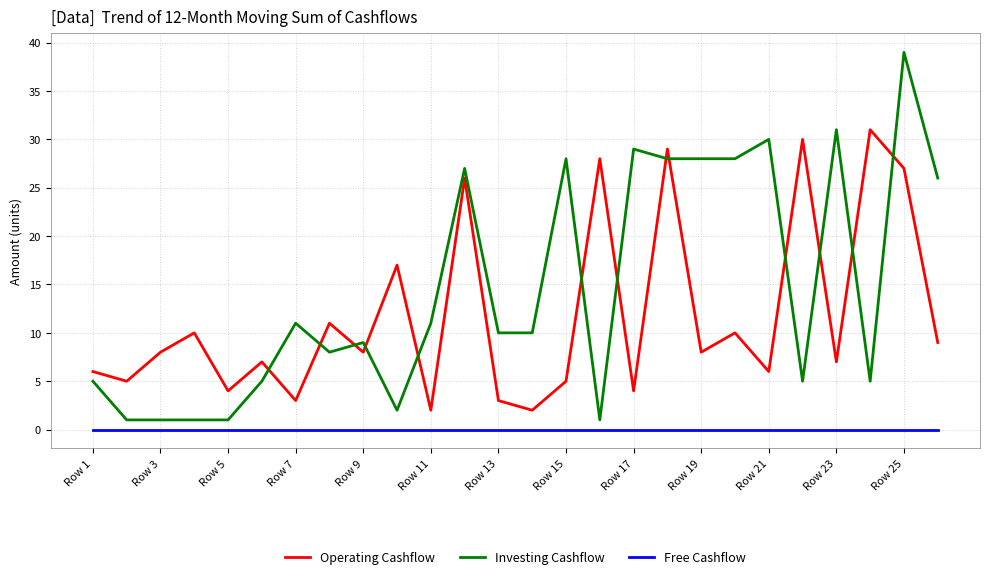

True or false: Free Cashflow and Operating Cashflow intersect in this chart.

False